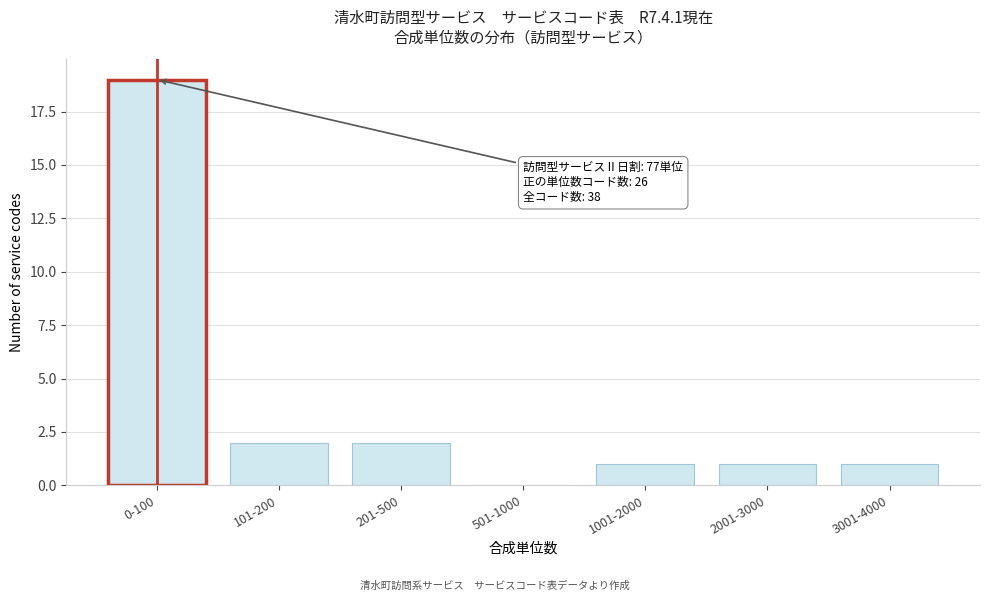

Reading left to right, transcribe all the data shown in this chart.

0-100=19	101-200=2	201-500=2	501-1000=0	1001-2000=1	2001-3000=1	3001-4000=1